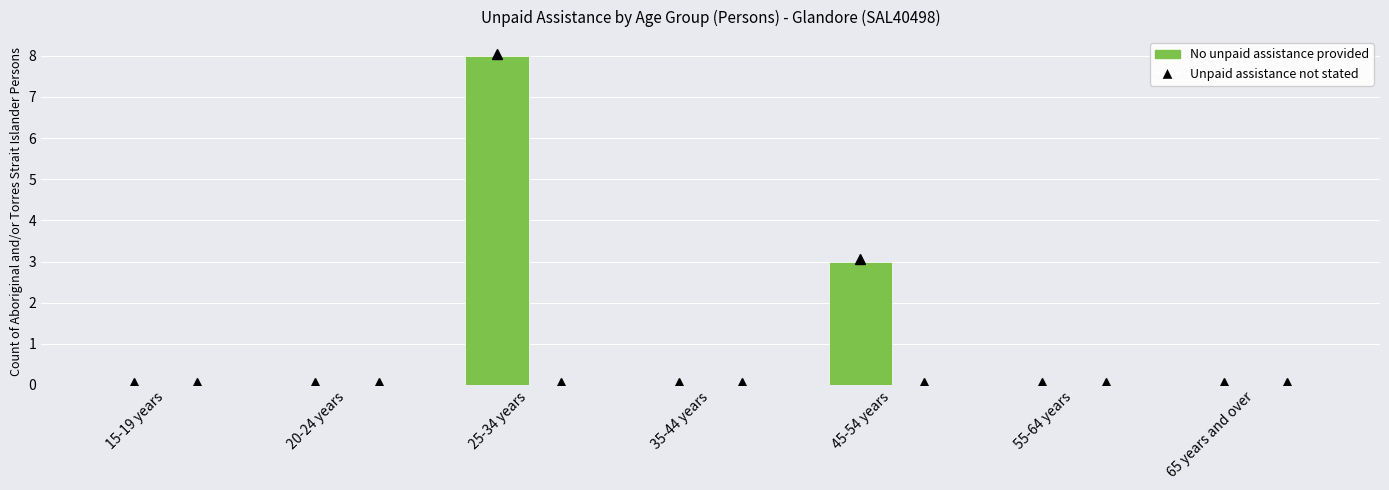

Reading left to right, list all the values displayed in this chart.

15-19 years=0	20-24 years=0	25-34 years=8	35-44 years=0	45-54 years=3	55-64 years=0	65 years and over=0